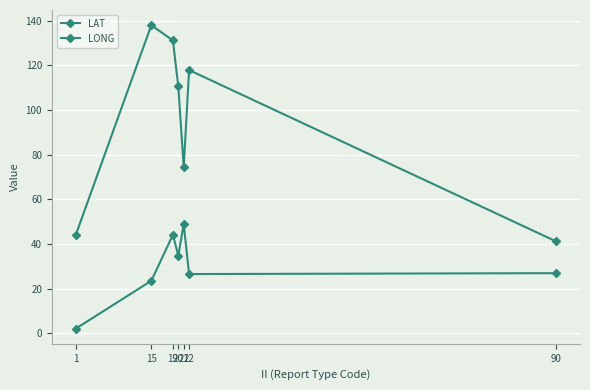

How many categories are shown in the chart?

7